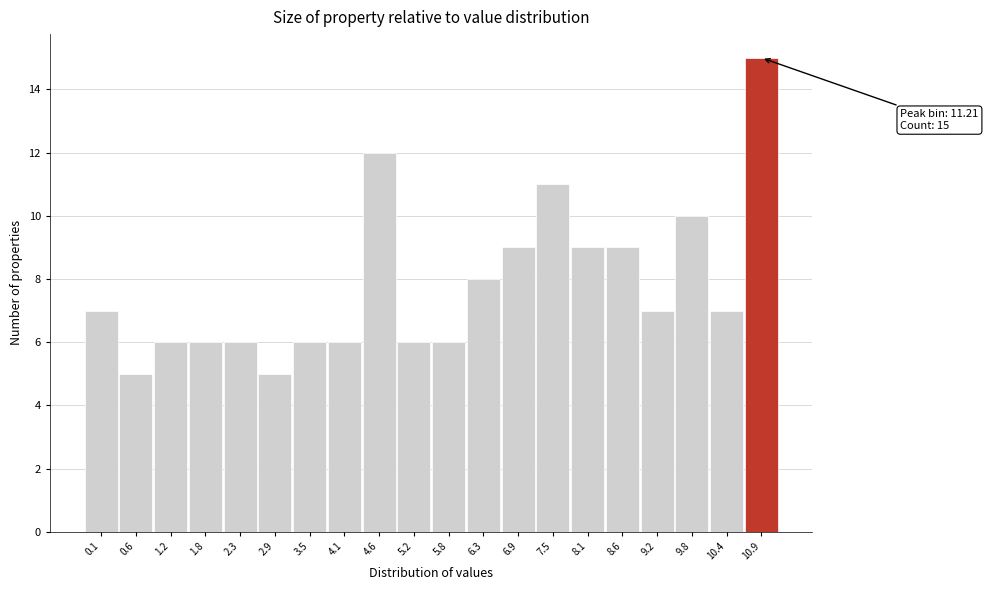

Reading left to right, transcribe all the data shown in this chart.

0.1=7	0.6=5	1.2=6	1.8=6	2.3=6	2.9=5	3.5=6	4.1=6	4.6=12	5.2=6	5.8=6	6.3=8	6.9=9	7.5=11	8.1=9	8.6=9	9.2=7	9.8=10	10.4=7	10.9=15